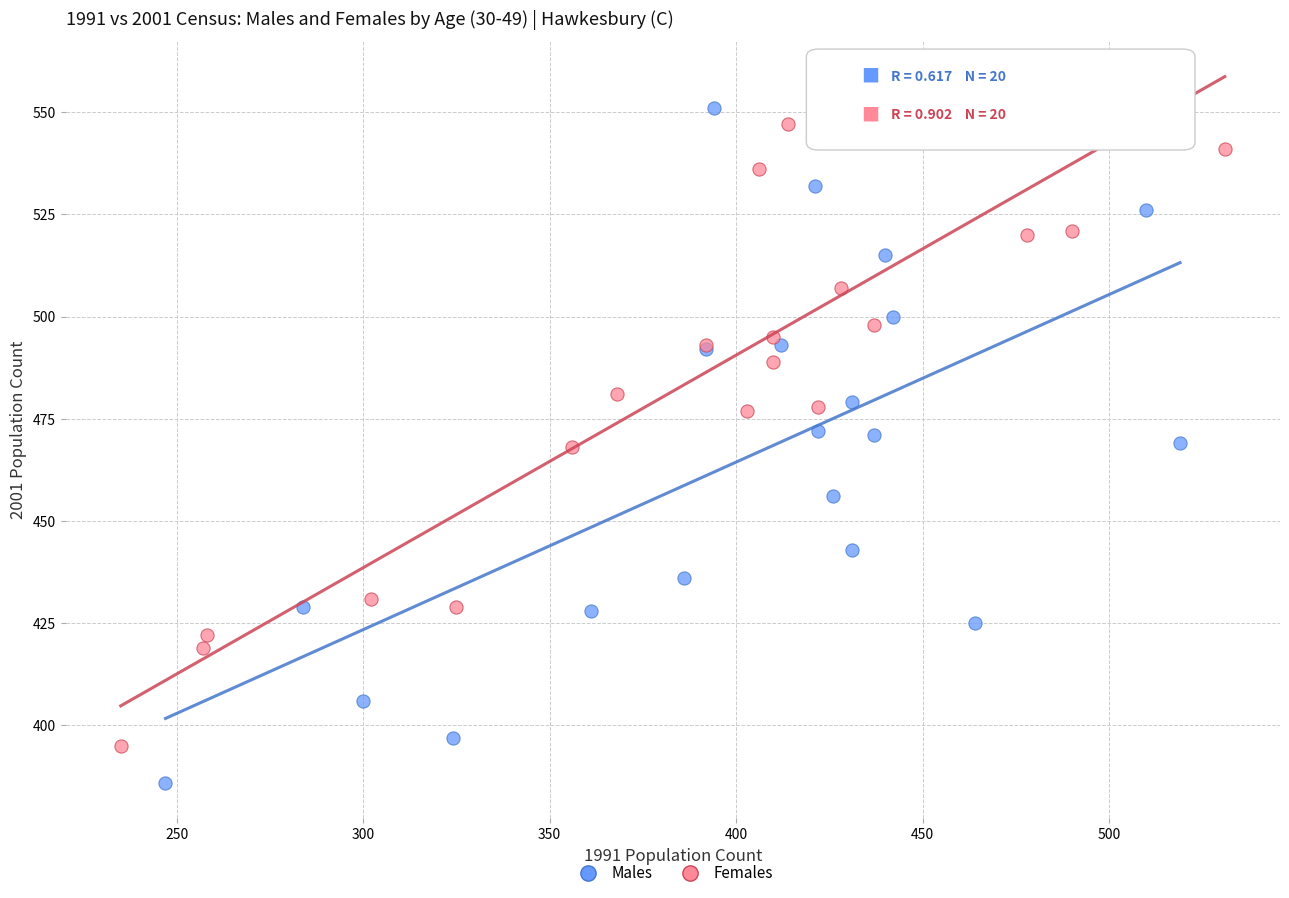

What are all the series names shown in the legend?

Males, Females